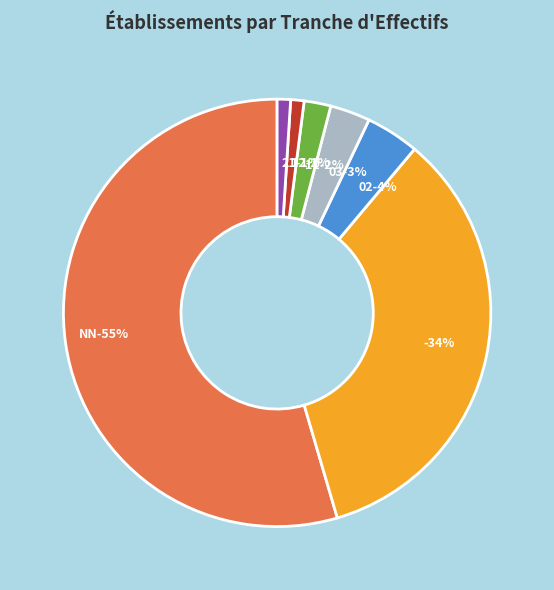

To the nearest percent, what is the combined percentage of 11 and 03?

5%